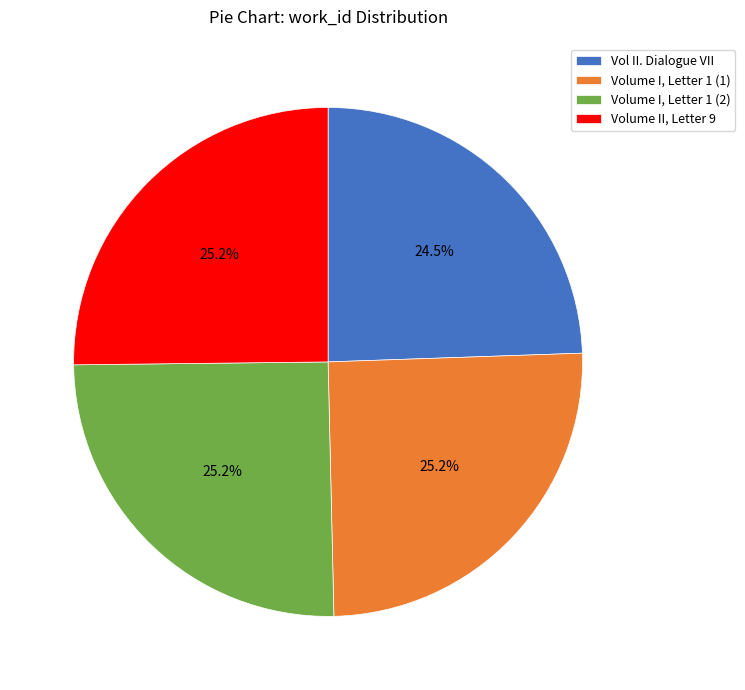

How many slices are in this pie chart?

4